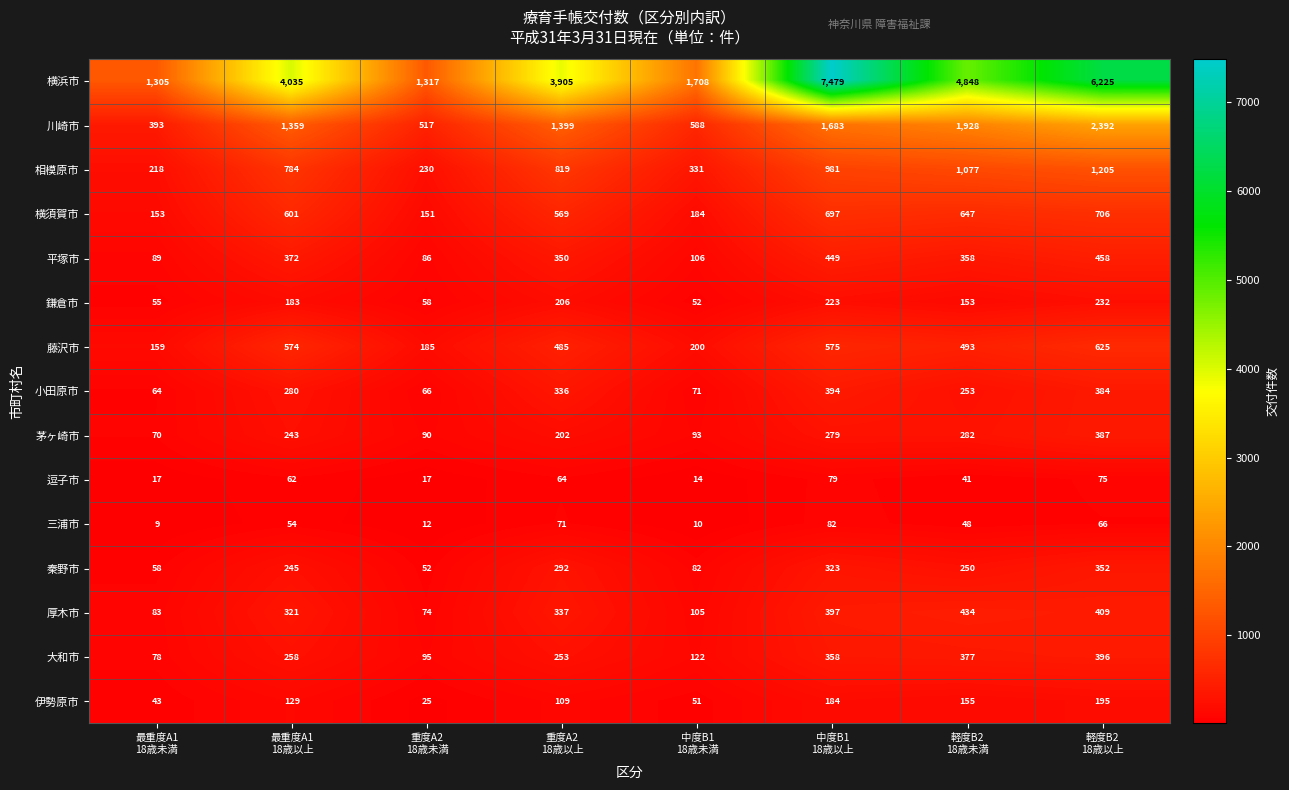

At which category is the sum across all series the highest?

中度B1
18歳以上